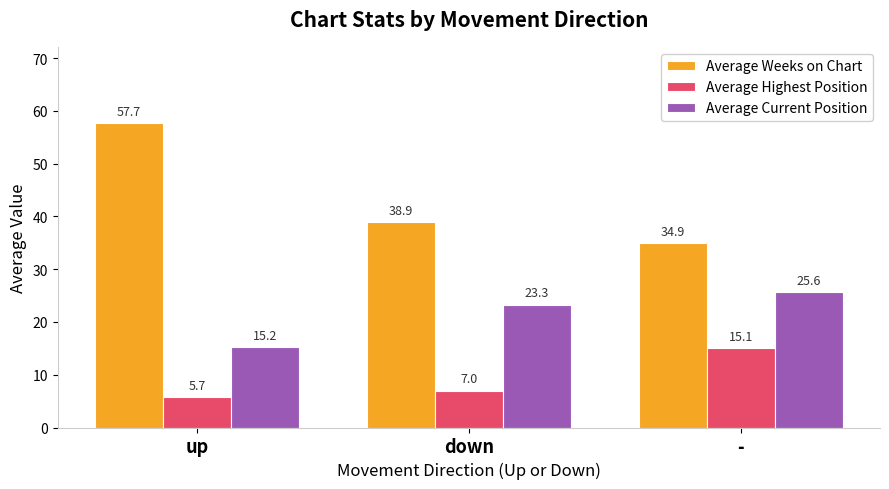

What is the spread (max minus min) of values at up?

52.0